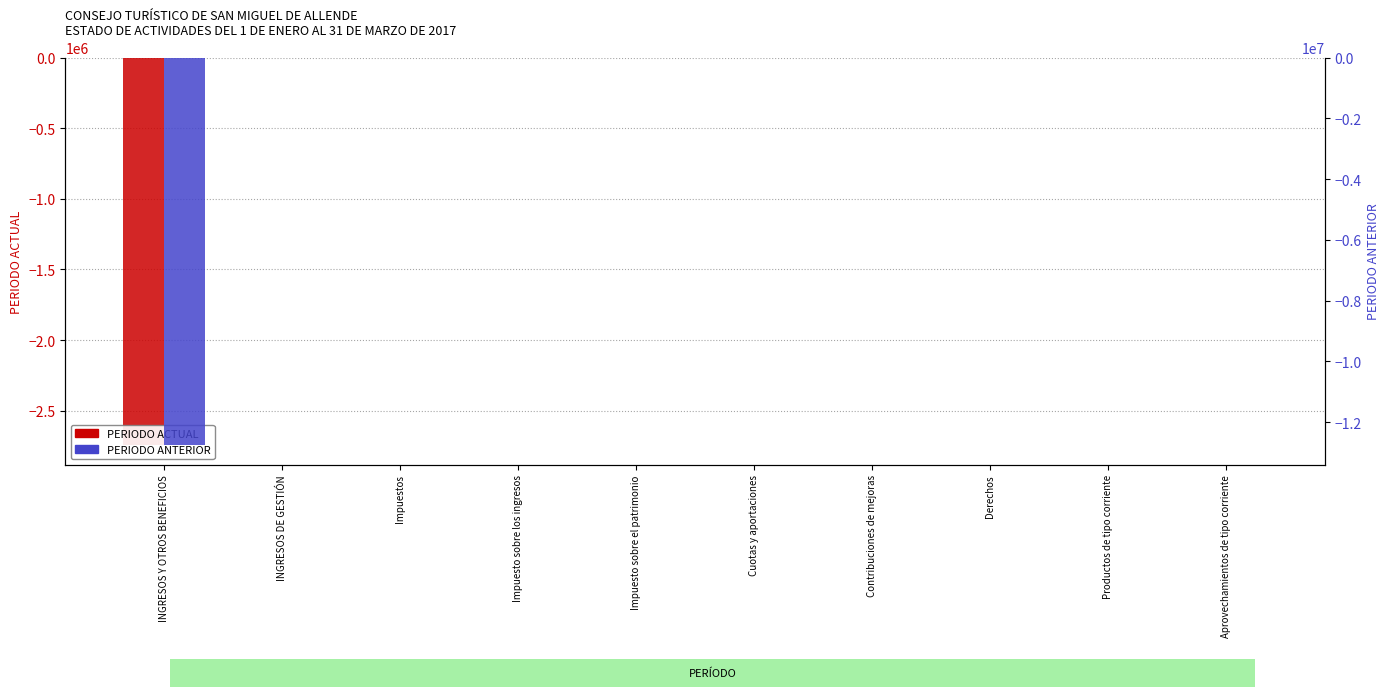

Which series has the largest total across all categories?

PERIODO ACTUAL